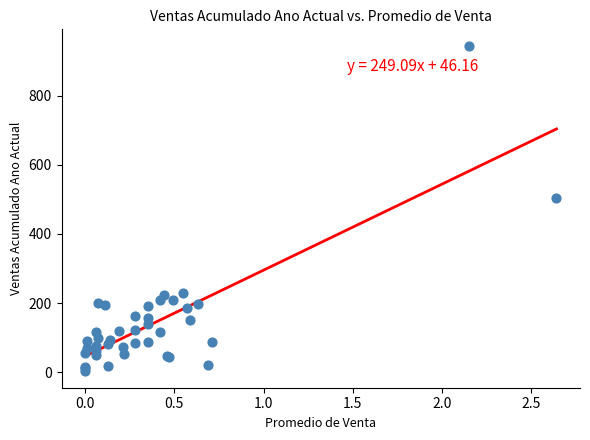

What Y value in the scatter plot is closest to 473?

504